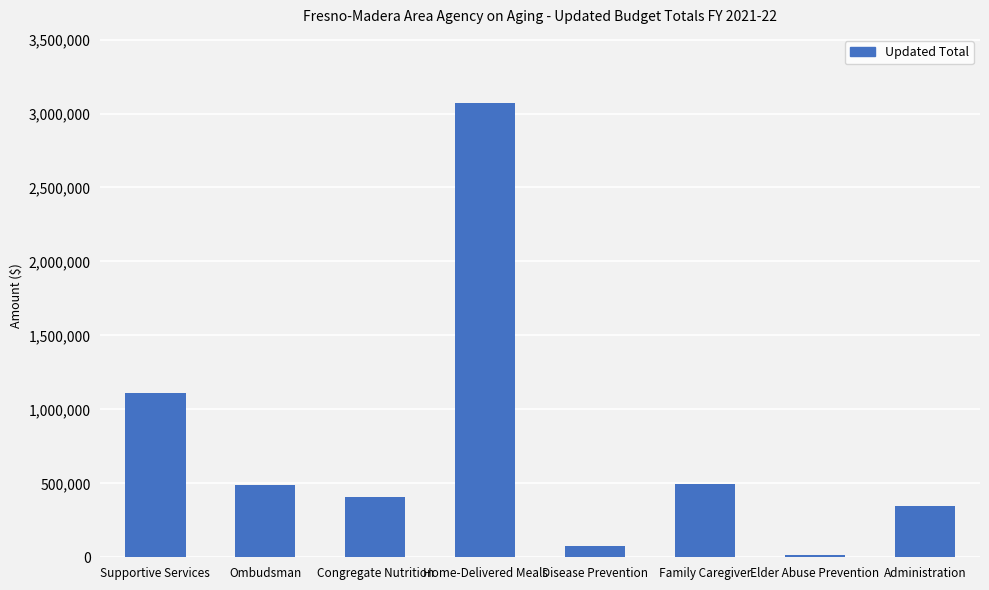

The chart shows a value of 231871 at Ombudsman. True or false?

False